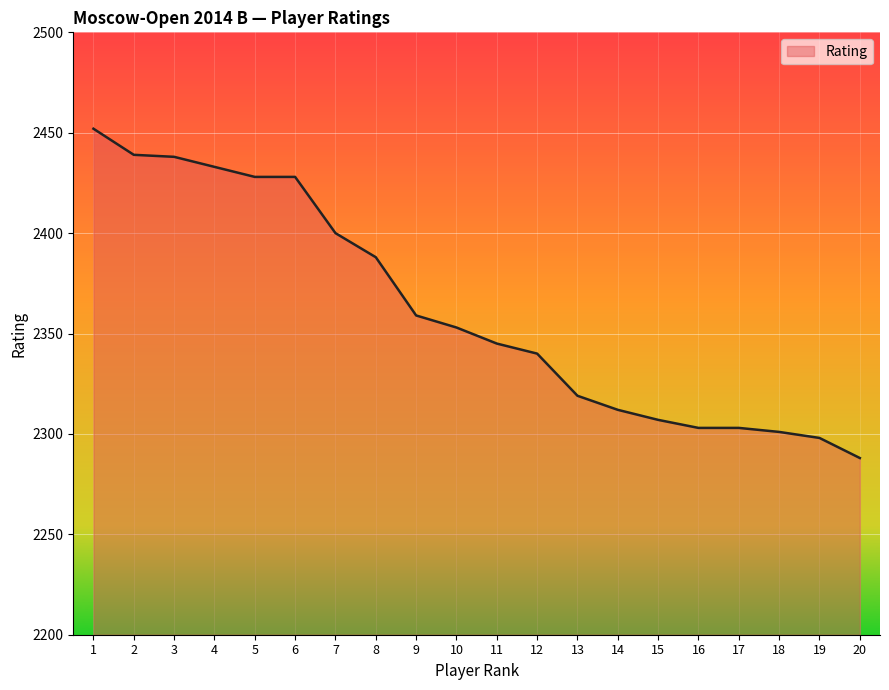

At which label is the value closest to 2370?

9